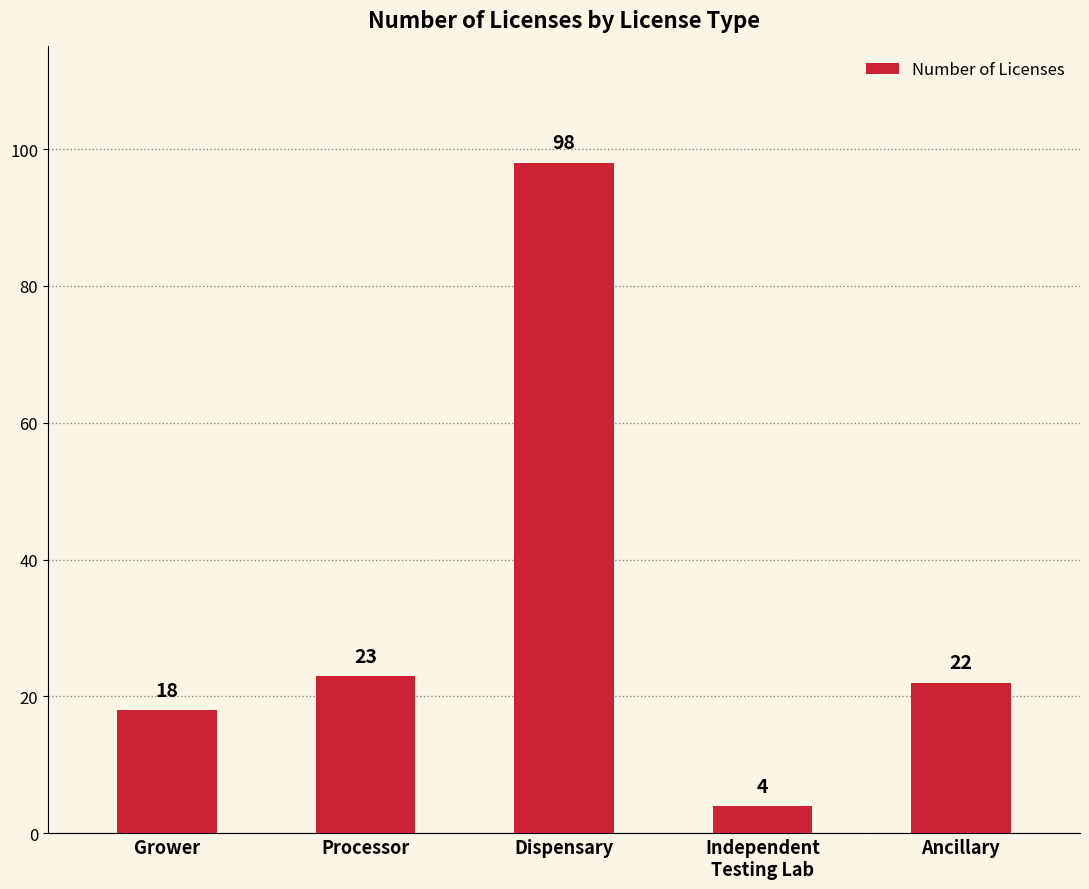

What position from the right is Processor?

4